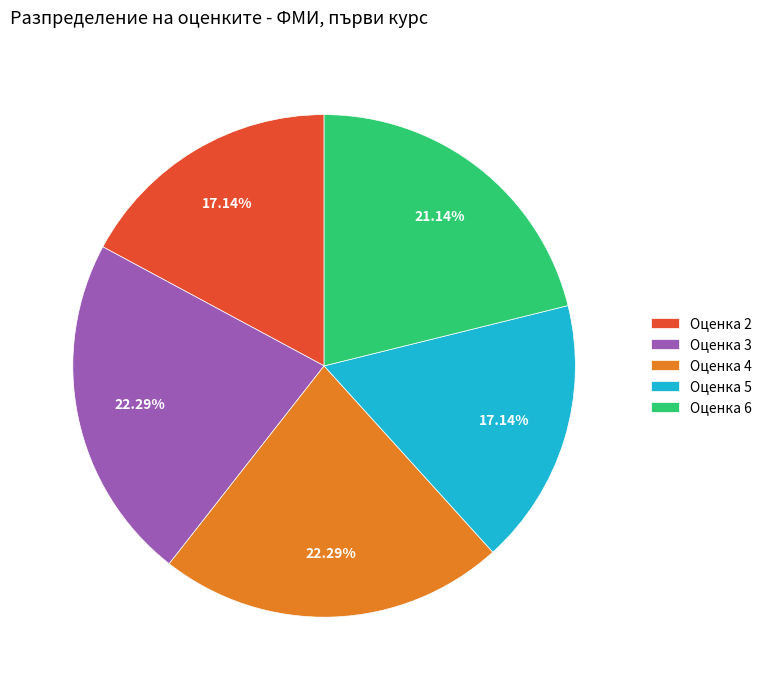

How many segments does this pie chart have?

5